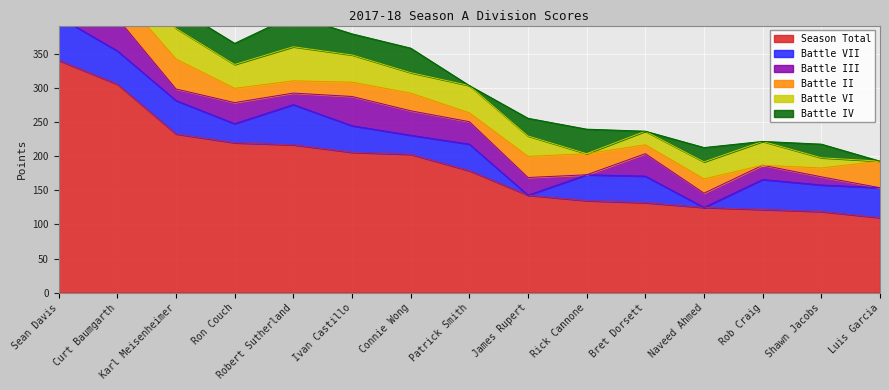

What is the sum of all Battle II values?

384